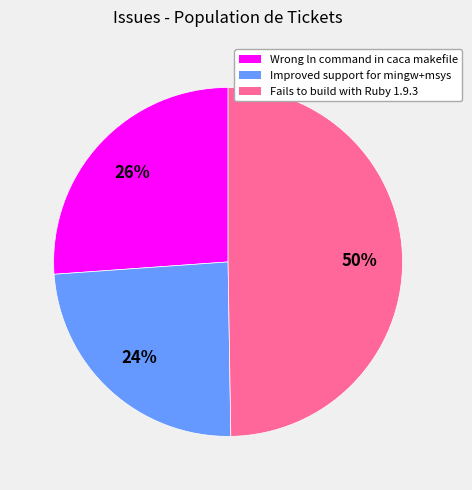

To the nearest percent, what portion does Improved support for mingw+msys represent?

24%